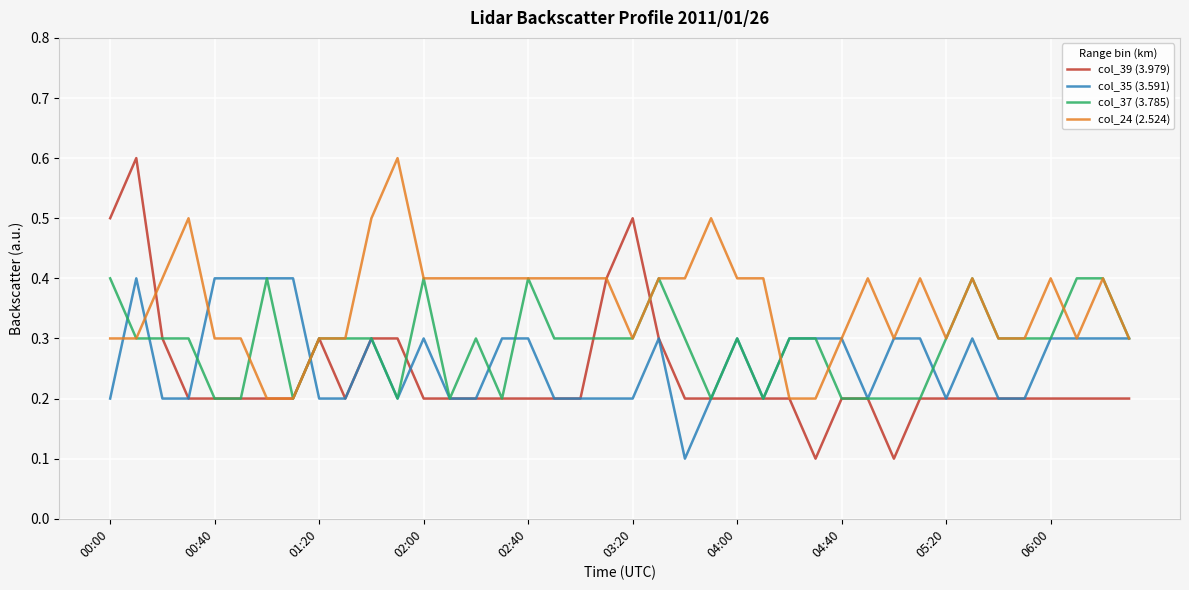

Which series has the largest range (max minus min)?

col_39 (3.979)